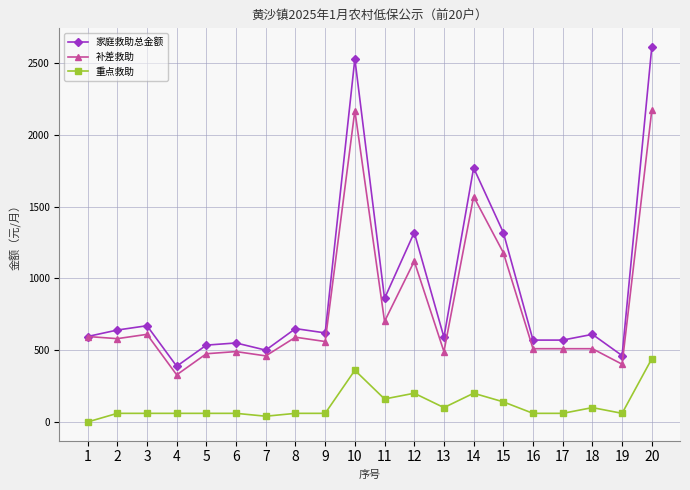

True or false: 重点救助 and 家庭救助总金额 intersect in this chart.

False